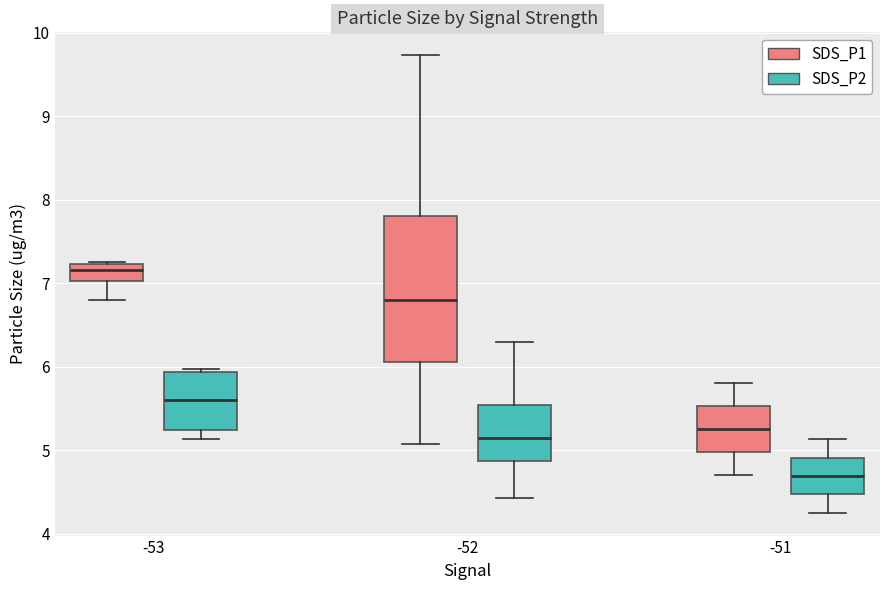

Reading left to right, transcribe this box plot: for each box, give where its median line is, the range the box spans, and where its two whiskers end, as read against the y-axis. The values are not printed on the chart, so give them approximately, as read against the axis.

-53 (SDS_P1): median 7.2 (just below the box's upper edge), box 7.0 to 7.2, whiskers 6.8 to 7.3
-53 (SDS_P2): median 5.6, box 5.2 to 5.9, whiskers 5.1 to 6.0
-52 (SDS_P1): median 6.8, box 6.1 to 7.8, whiskers 5.1 to 9.7
-52 (SDS_P2): median 5.2, box 4.9 to 5.5, whiskers 4.4 to 6.3
-51 (SDS_P1): median 5.3, box 5.0 to 5.5, whiskers 4.7 to 5.8
-51 (SDS_P2): median 4.7, box 4.5 to 4.9, whiskers 4.3 to 5.1